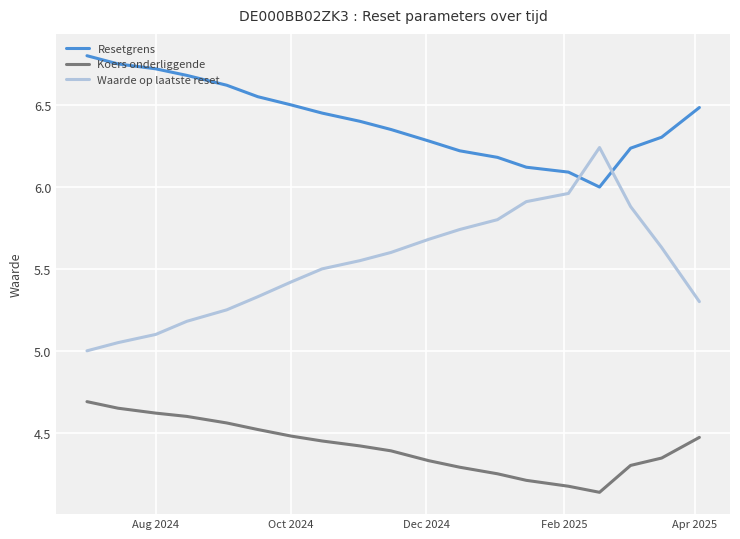

List the series in order of their overall mean, highest first.

Resetgrens, Waarde op laatste reset, Koers onderliggende